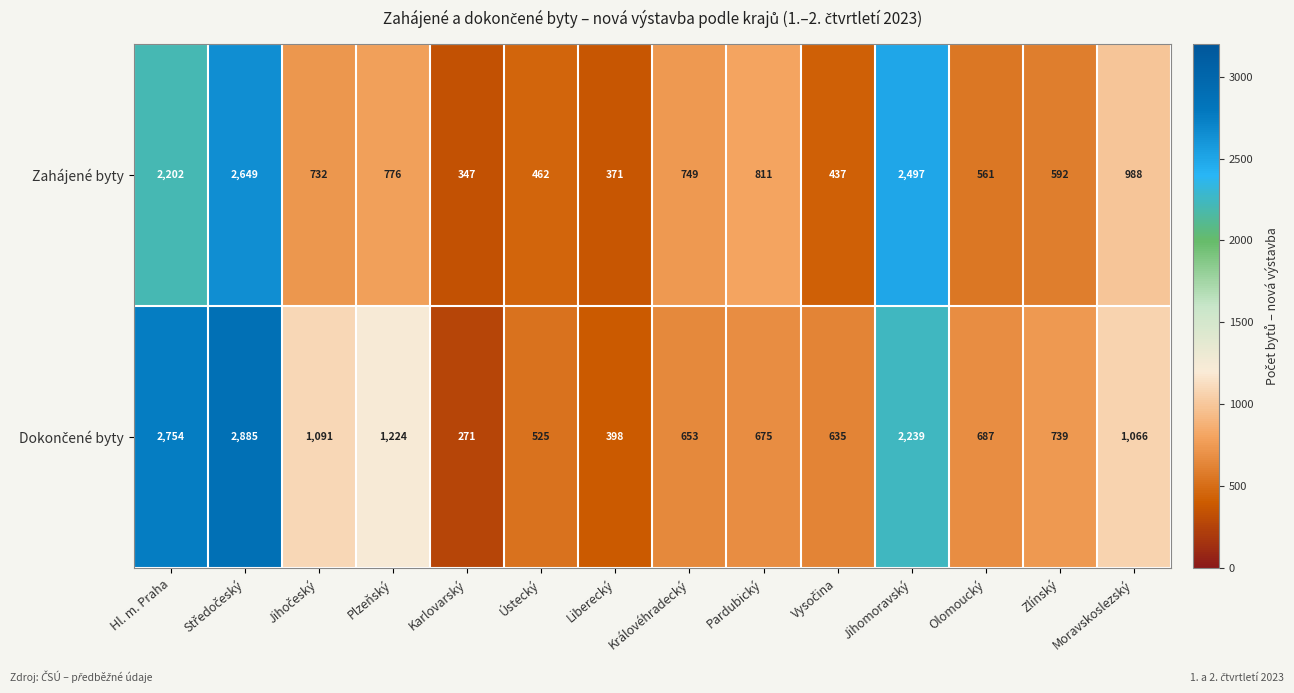

Is it true that Zahájené byty equals 513 at Pardubický?

False